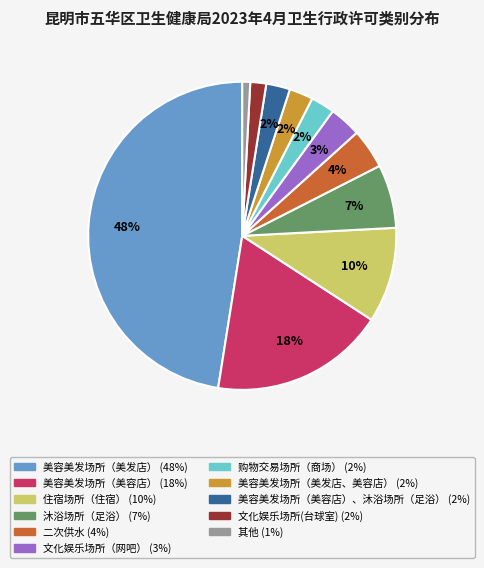

To the nearest percent, what is the difference between the largest and smallest slice percentages?

47%